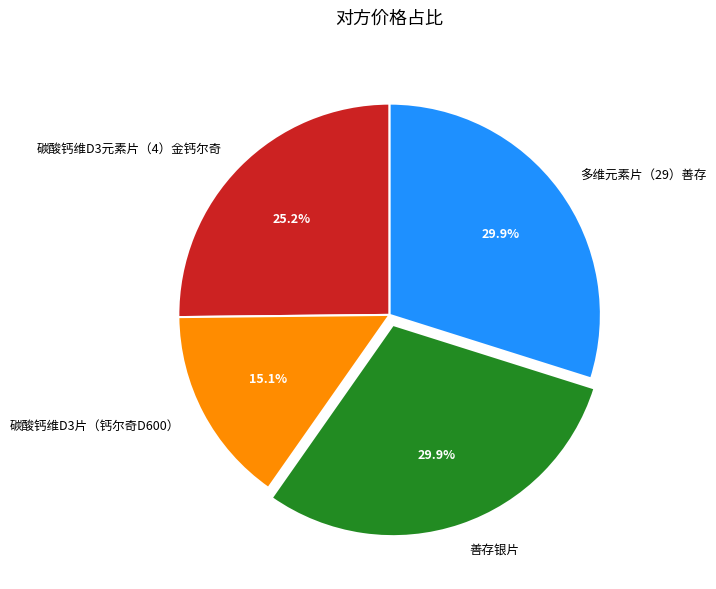

Count the number of slices in the pie.

4